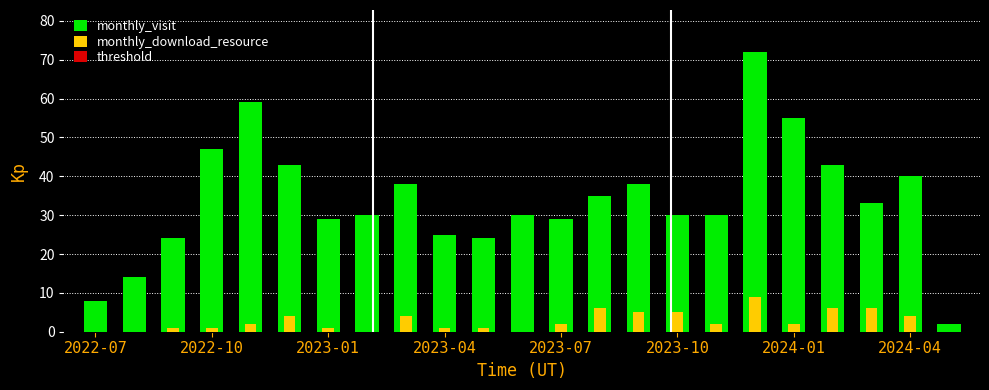

What is the greatest value displayed?

72